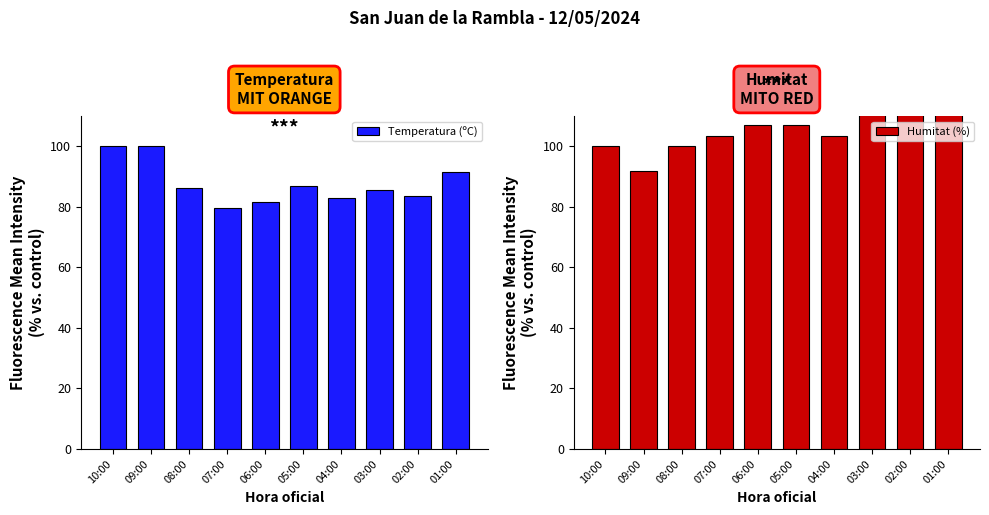

Rank the categories by Temperatura (ºC) value from highest to lowest.

10:00, 09:00, 01:00, 05:00, 08:00, 03:00, 02:00, 04:00, 06:00, 07:00